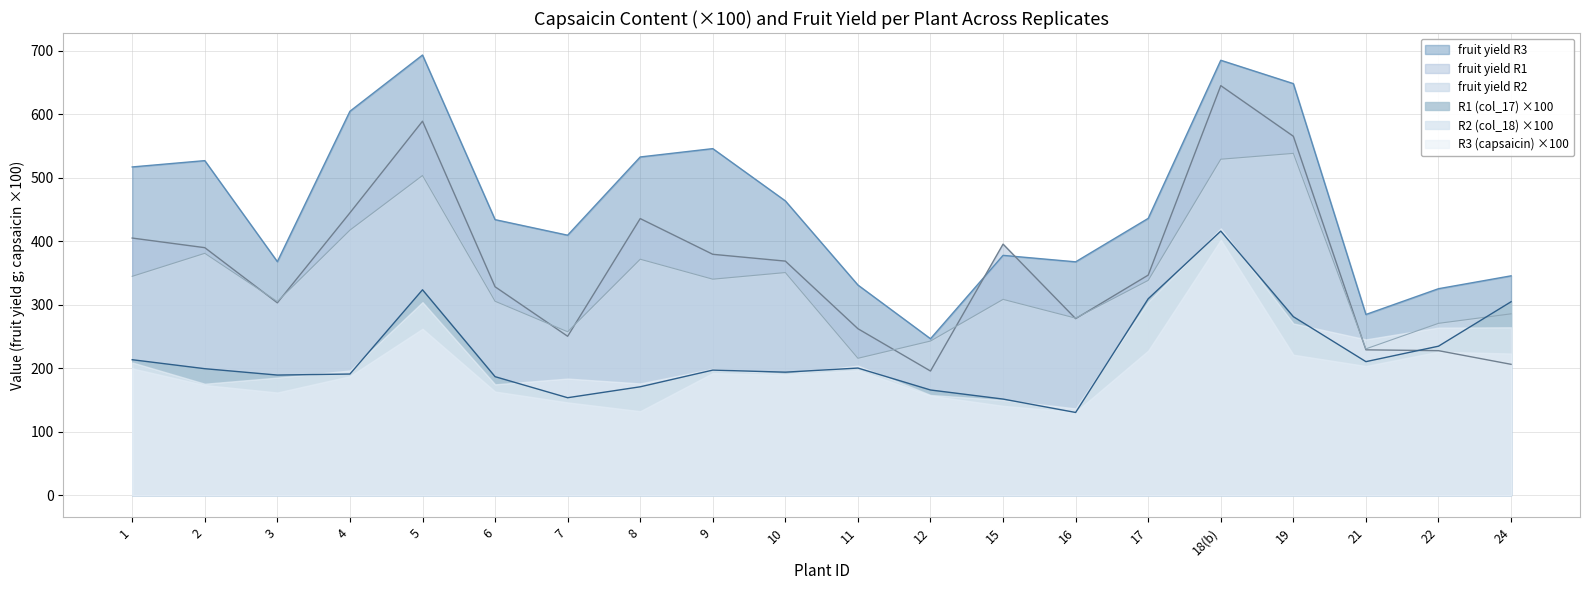

At which category does fruit yield R1 reach its first local peak?

5